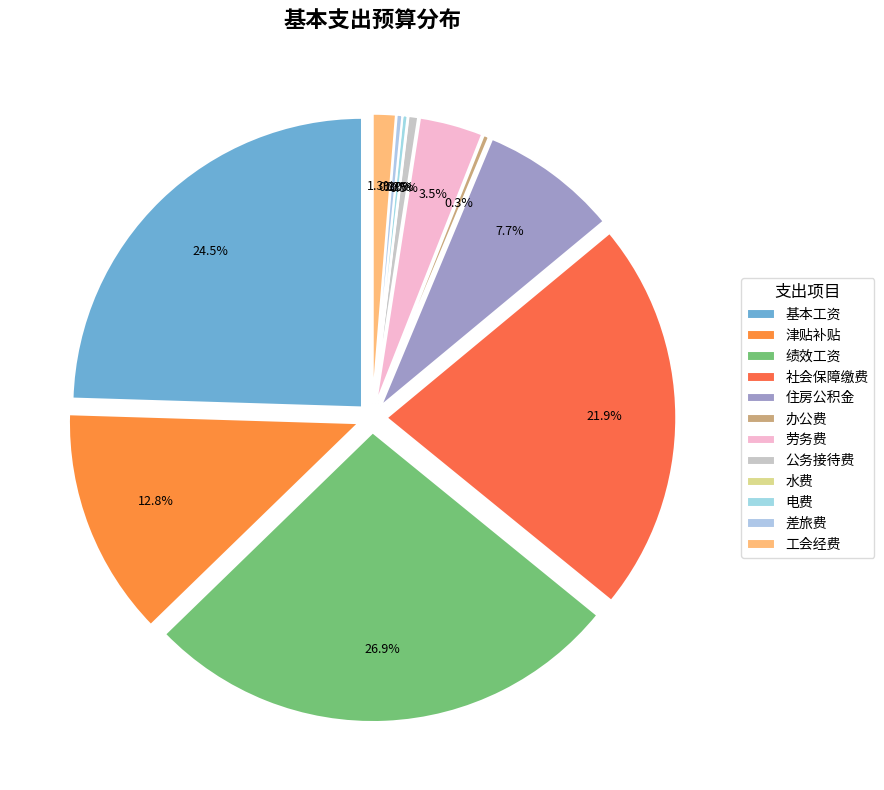

Is 劳务费 the majority of the pie?

No